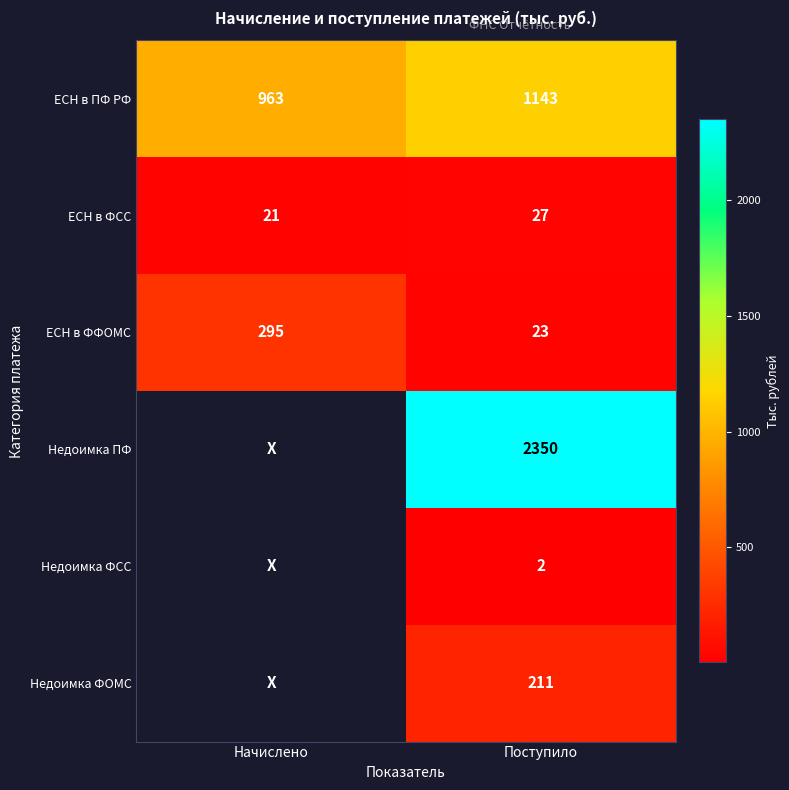

How many values in the ЕСН в ФФОМС series are below 295?

1